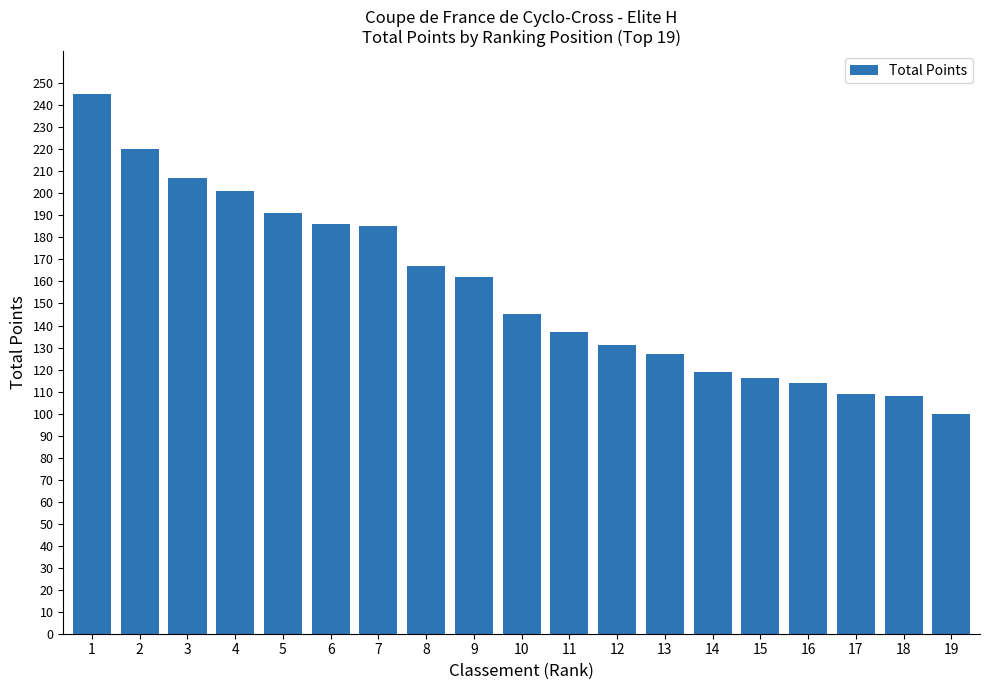

What is the average value?

156